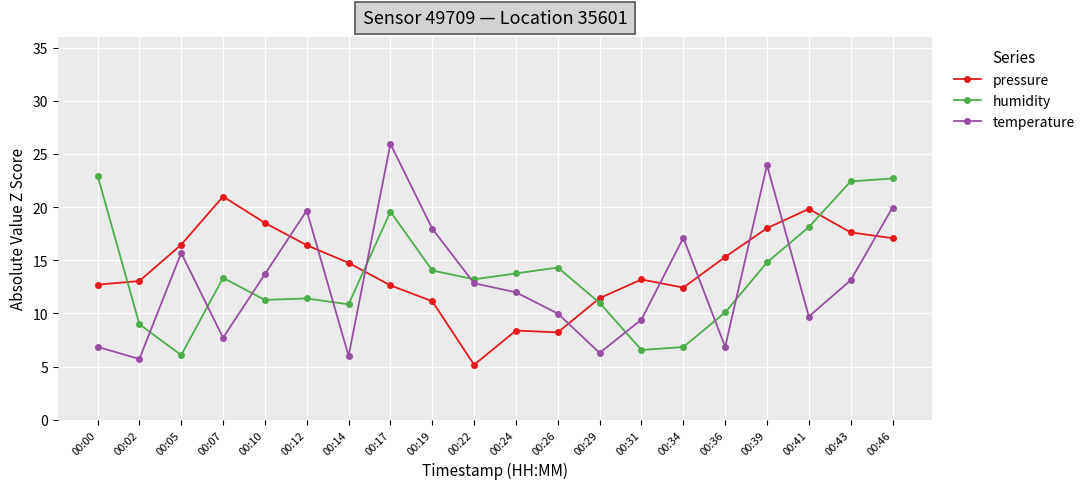

How many interior local valleys does the temperature series have?

6